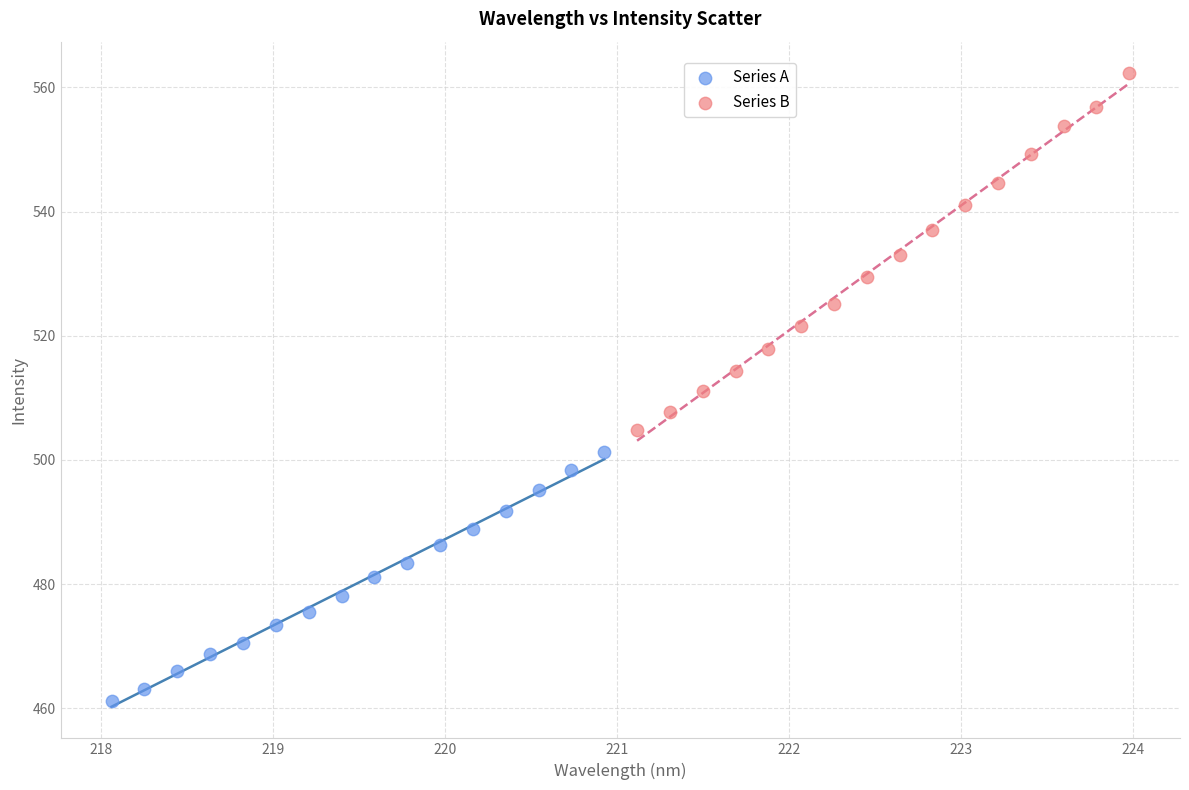

Which series contains the highest Y value?

Series B